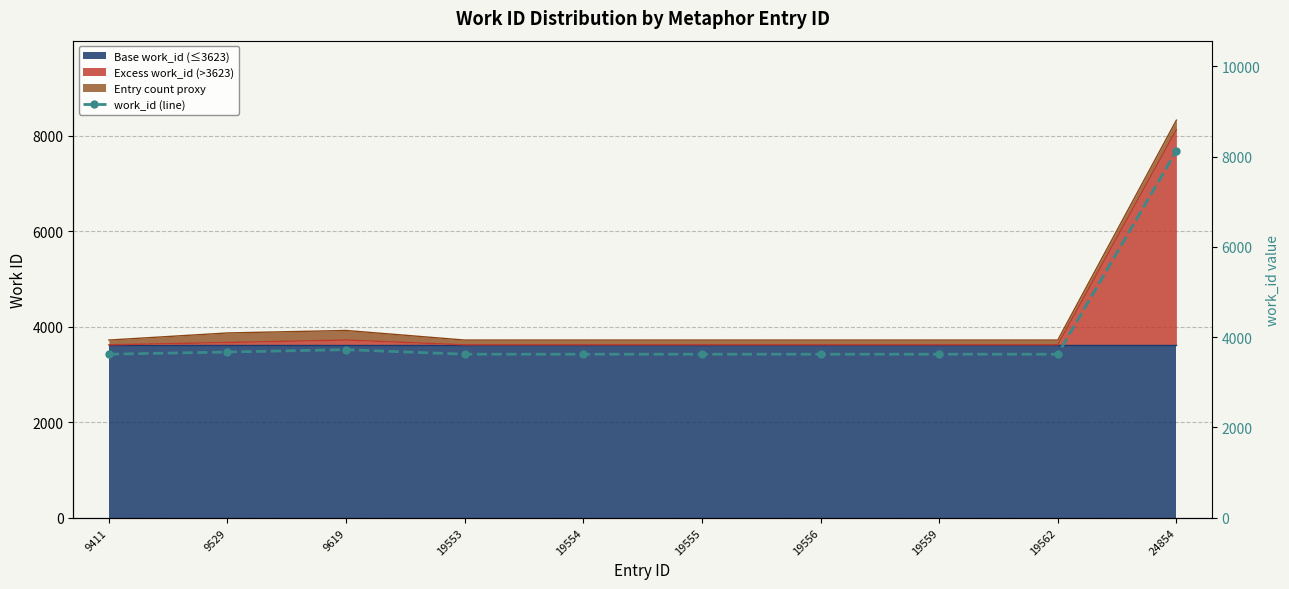

What is the average value?

4089